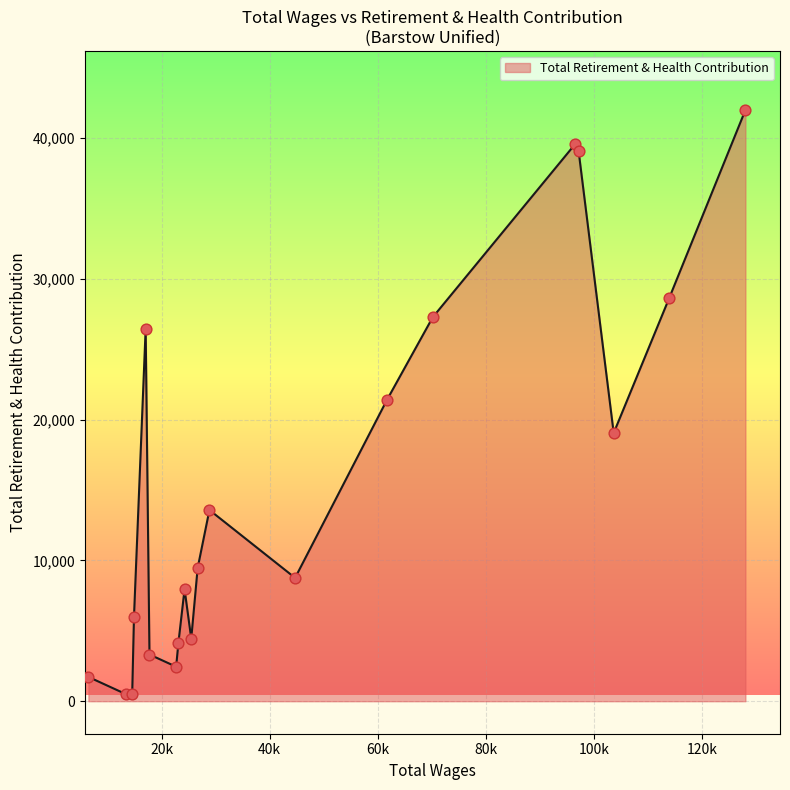

What is the greatest value displayed?

41997